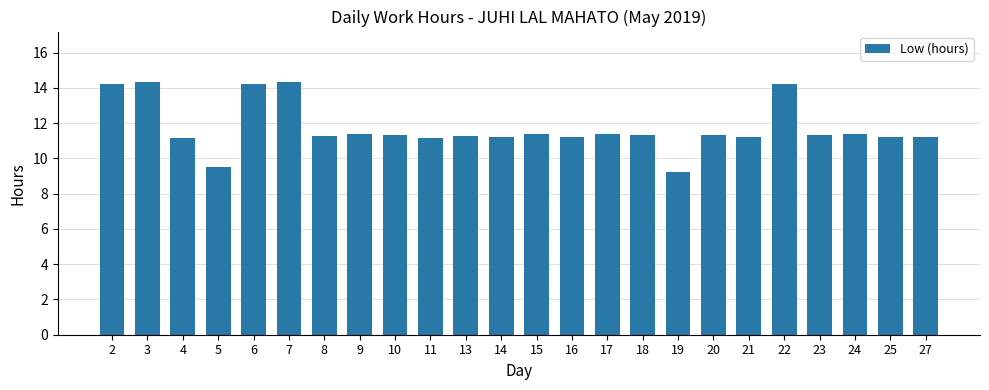

What is the difference between the maximum and minimum values?

5.1